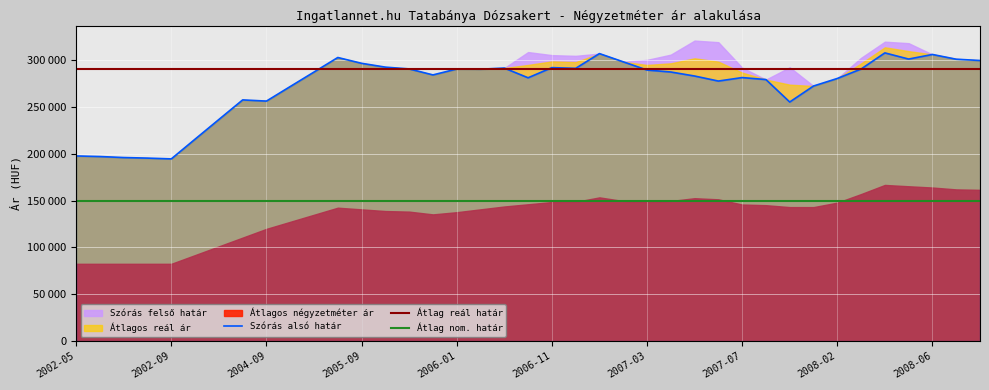

What is the total value across all series at 2007-03?

1032410